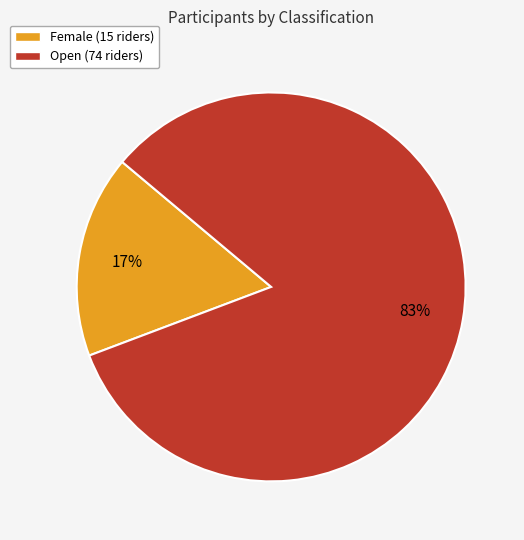

Which category has the biggest portion of the pie?

Open